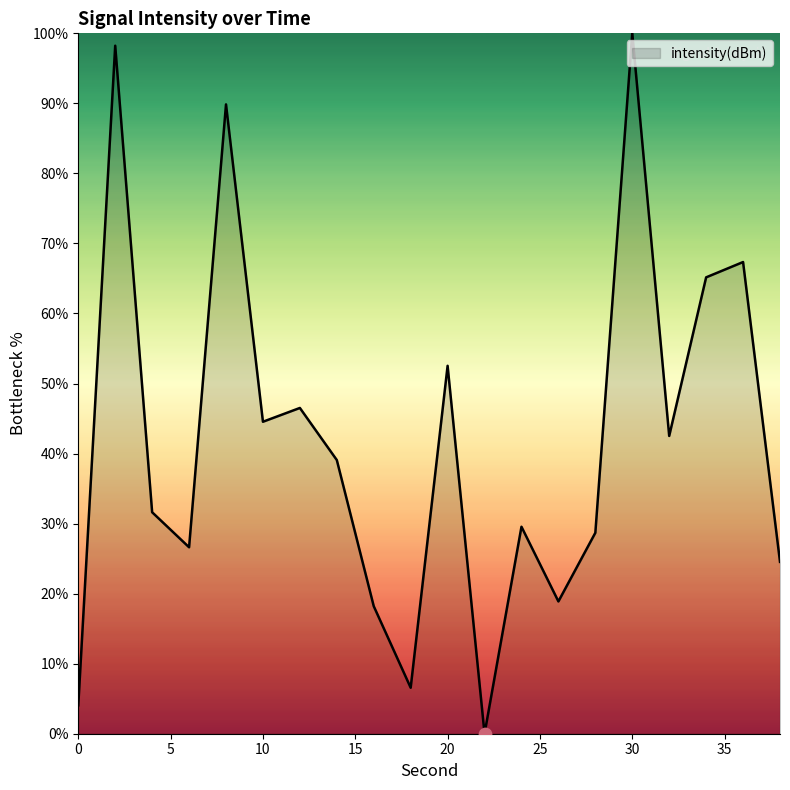

What is the maximum value shown in the chart?

100.0